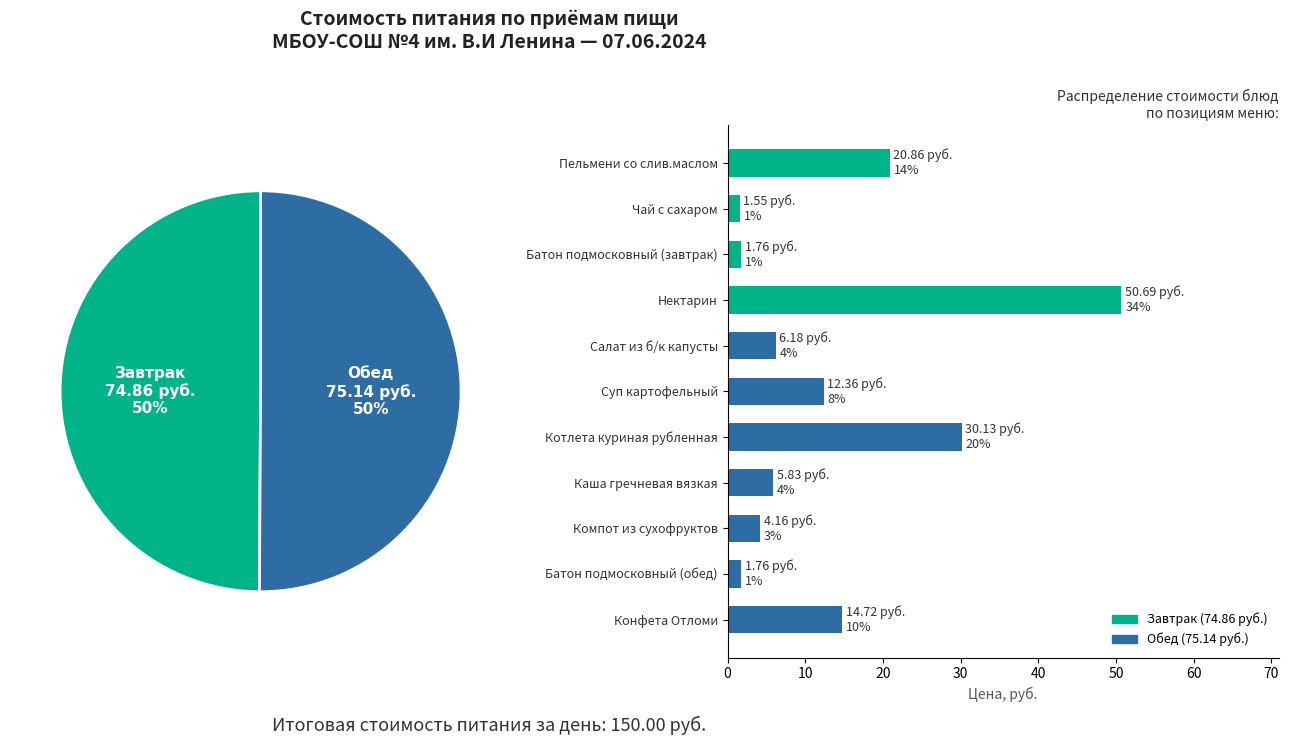

Approximately how many times larger is the value at Батон подмосковный (завтрак) compared to Батон подмосковный (обед)?

1.0